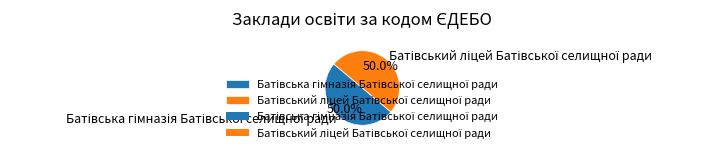

What is the majority slice?

Батівський ліцей Батівської селищної ради